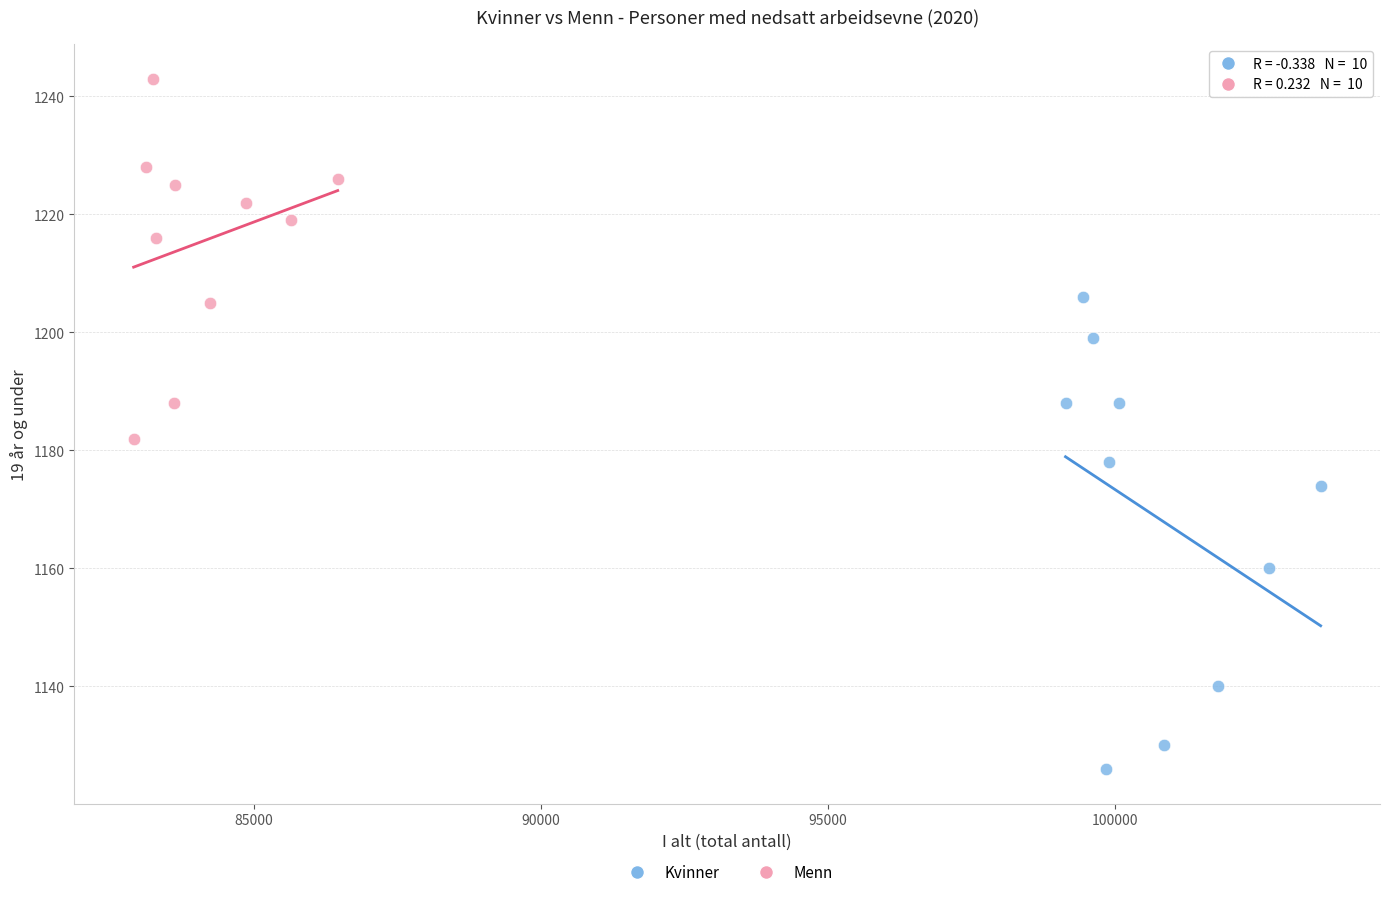

Which series contains the highest Y value?

Menn